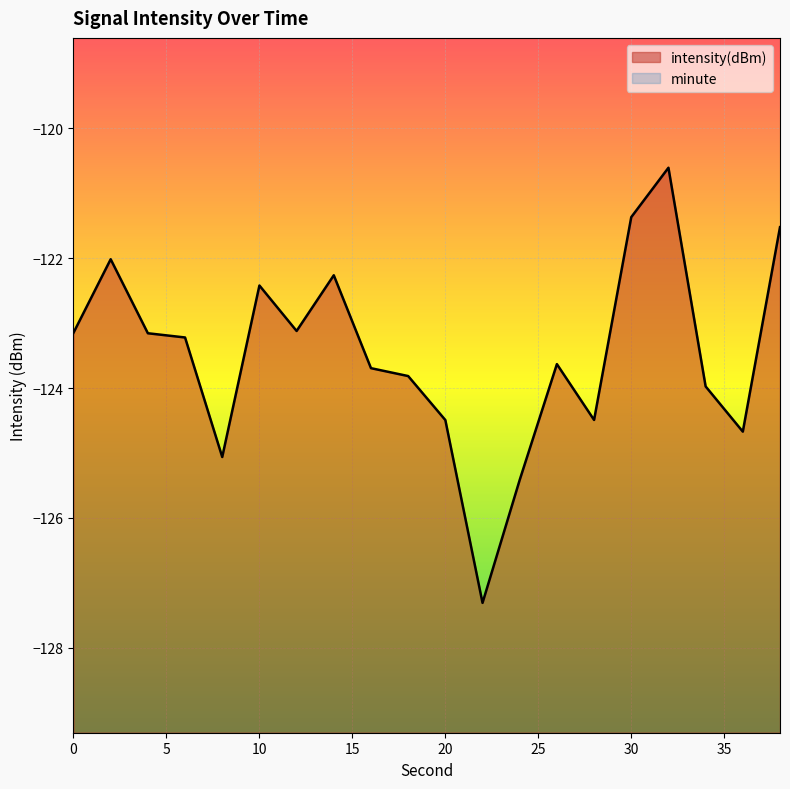

True or false: minute and intensity(dBm) intersect in this chart.

False